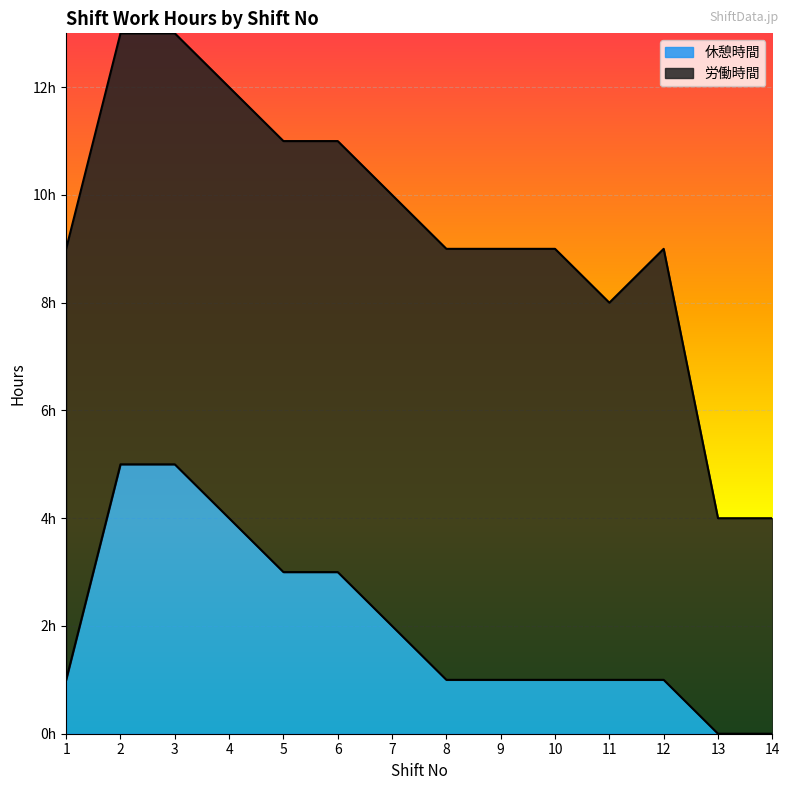

What is the value of the 1st point from the left?

1